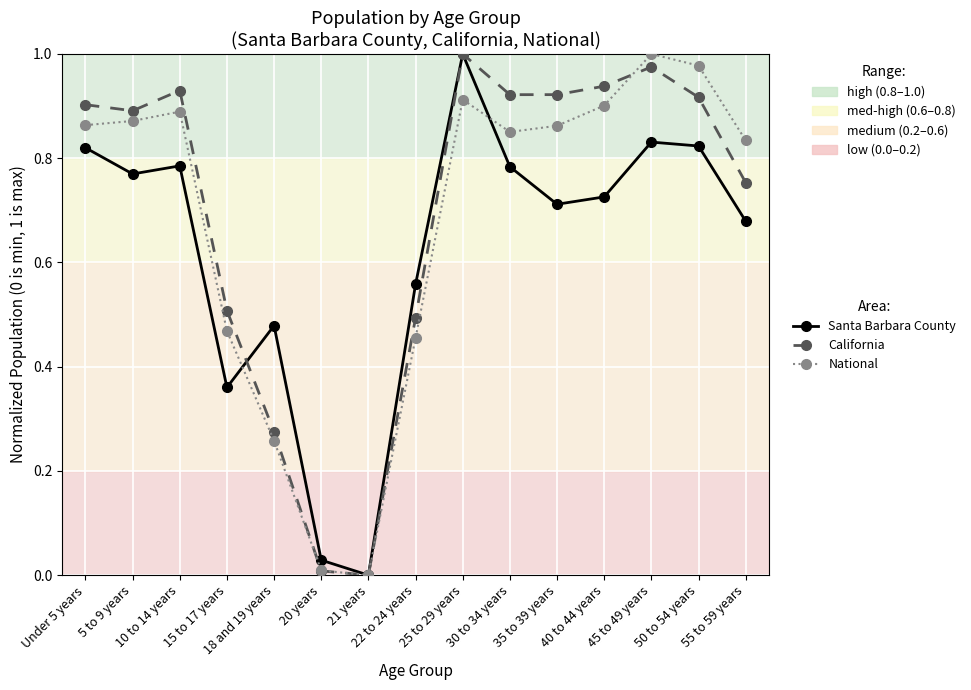

How many series are shown in this chart?

3